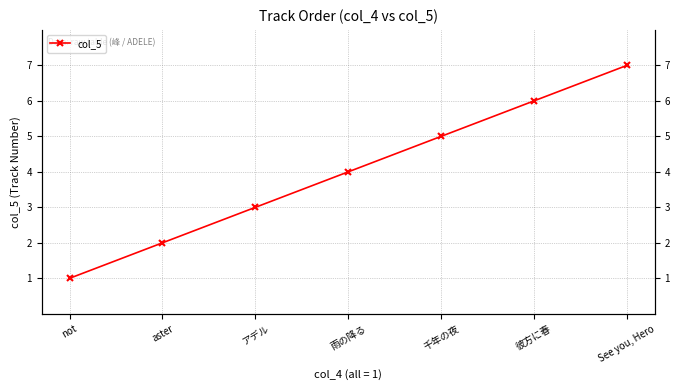

Reading left to right, transcribe all the data shown in this chart.

1	2	3	4	5	6	7